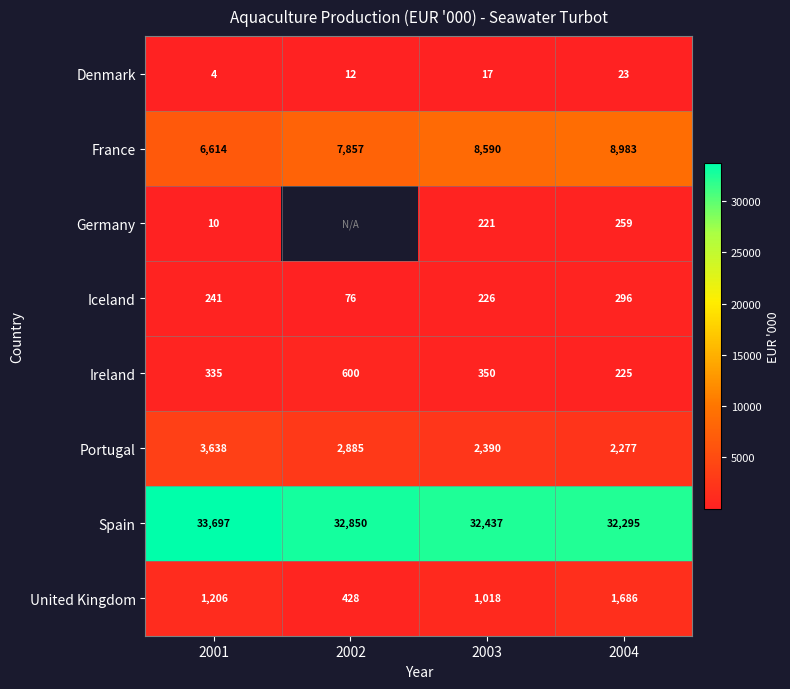

How many data points in Denmark are less than 17?

2